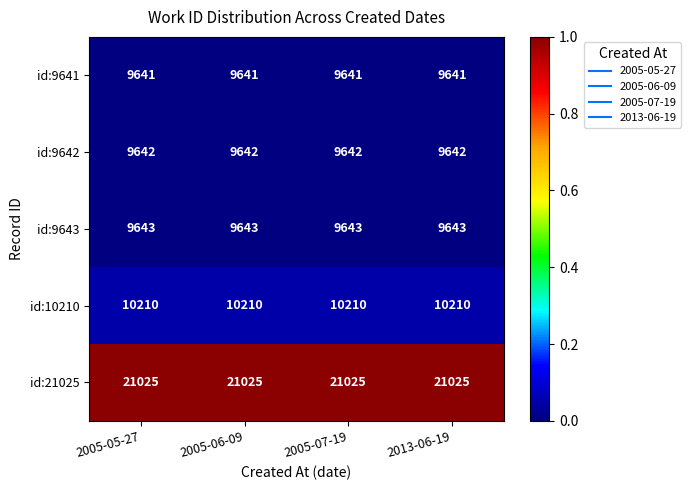

What is the difference between the highest and lowest values at 2005-05-27?

11384